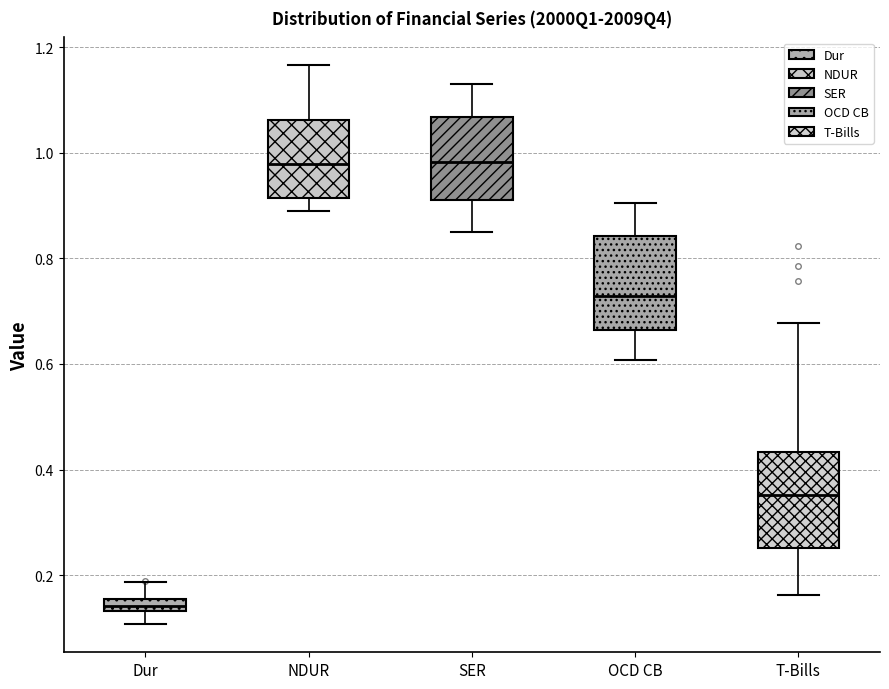

Where does the upper whisker of the box for Dur end on the y-axis? The values are not printed on the chart, so give them approximately, as read against the axis.

0.18